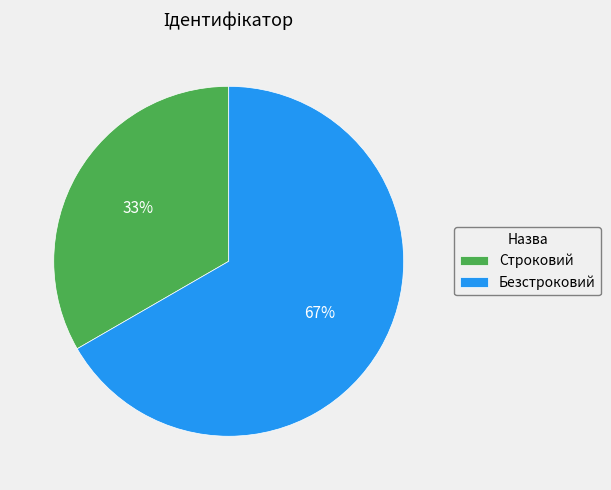

Which has a higher value, Строковий or Безстроковий?

Безстроковий